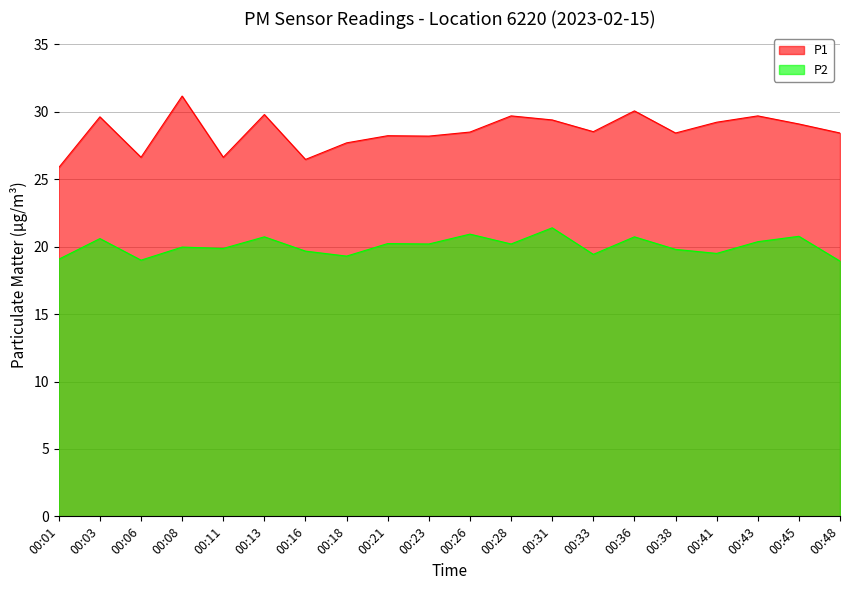

True or false: P2 has a value of 19.4 at 00:33.

True